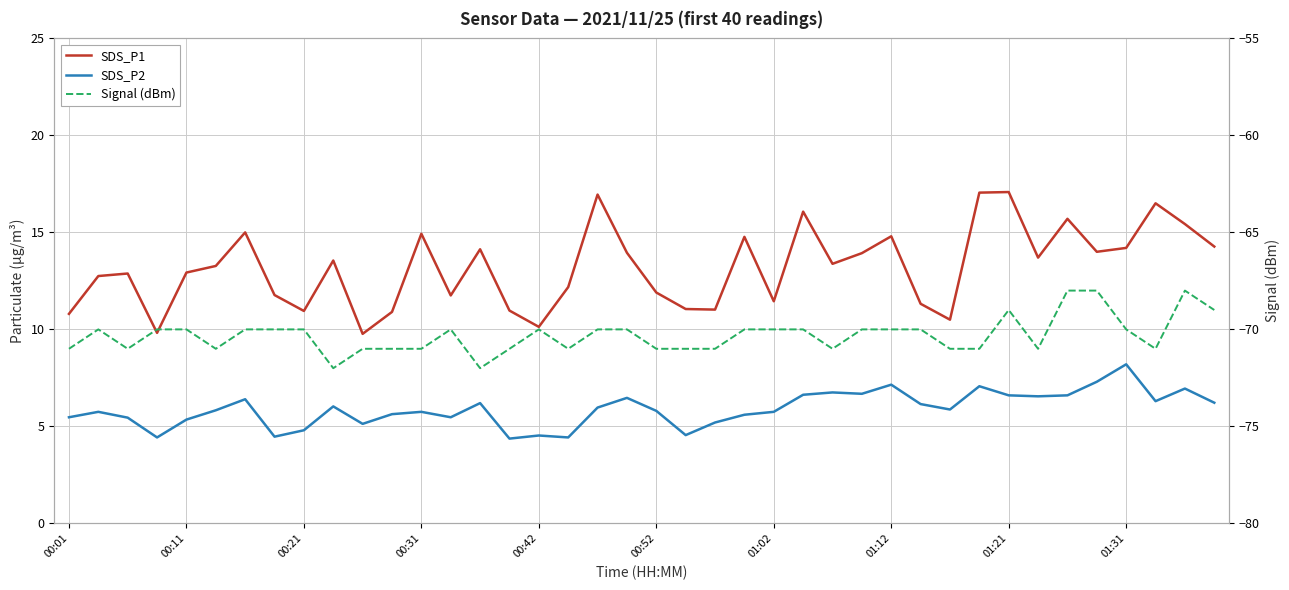

Reading left to right, extract all data points from this chart.

SDS_P1: 10.8	12.8	12.9	9.8	12.9	13.3	15.0	11.8	10.9	13.6	9.8	10.9	14.9	11.8	14.1	11.0	10.1	12.2	16.9	13.9	11.9	11.1	11.0	14.8	11.4	16.1	13.4	13.9	14.8	11.3	10.5	17.1	17.1	13.7	15.7	14.0	14.2	16.5	15.4	14.3
SDS_P2: 5.5	5.8	5.5	4.4	5.3	5.8	6.4	4.5	4.8	6.0	5.1	5.6	5.8	5.5	6.2	4.4	4.5	4.4	6.0	6.5	5.8	4.5	5.2	5.6	5.8	6.6	6.8	6.7	7.2	6.2	5.9	7.1	6.6	6.5	6.6	7.3	8.2	6.3	7.0	6.2
Signal (dBm): -71.0	-70.0	-71.0	-70.0	-70.0	-71.0	-70.0	-70.0	-70.0	-72.0	-71.0	-71.0	-71.0	-70.0	-72.0	-71.0	-70.0	-71.0	-70.0	-70.0	-71.0	-71.0	-71.0	-70.0	-70.0	-70.0	-71.0	-70.0	-70.0	-70.0	-71.0	-71.0	-69.0	-71.0	-68.0	-68.0	-70.0	-71.0	-68.0	-69.0